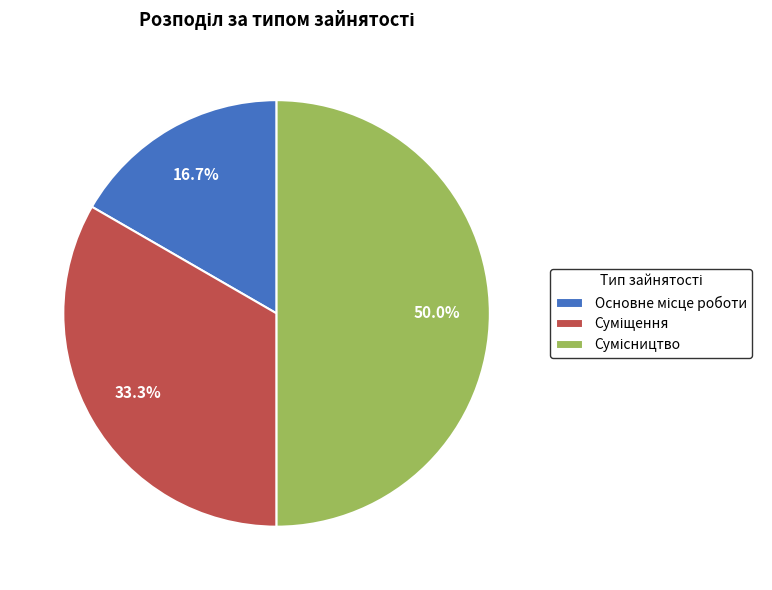

How many segments does this pie chart have?

3